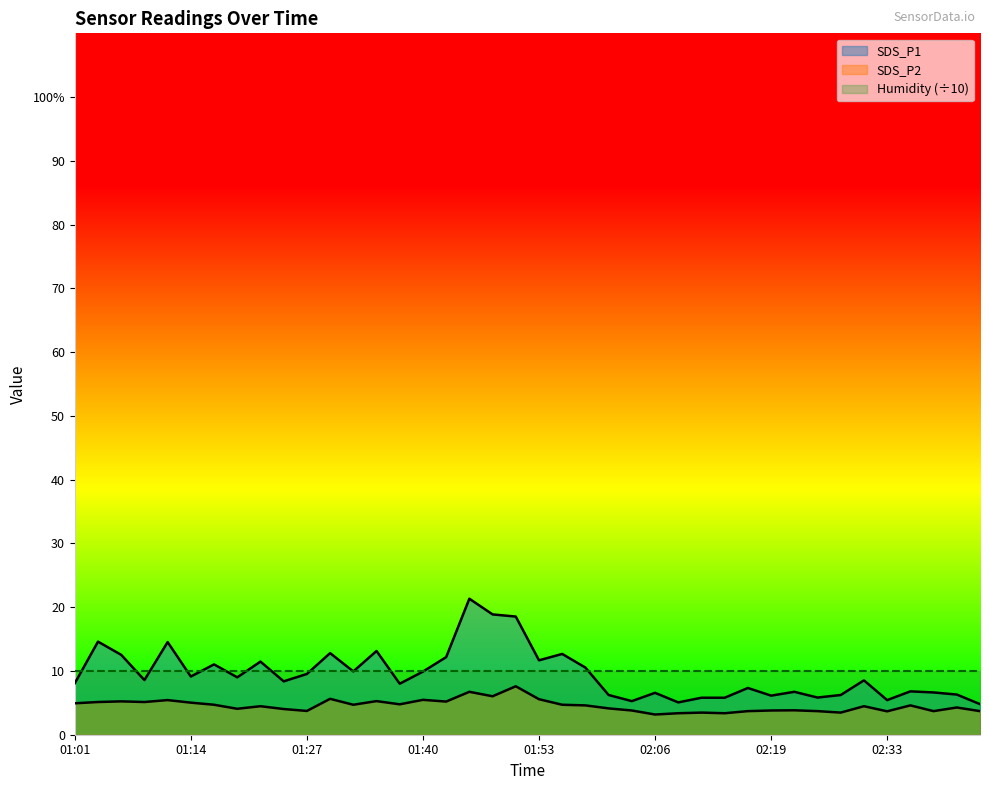

In SDS_P2, how many points are lower than both neighbors (excluding endpoints)?

12